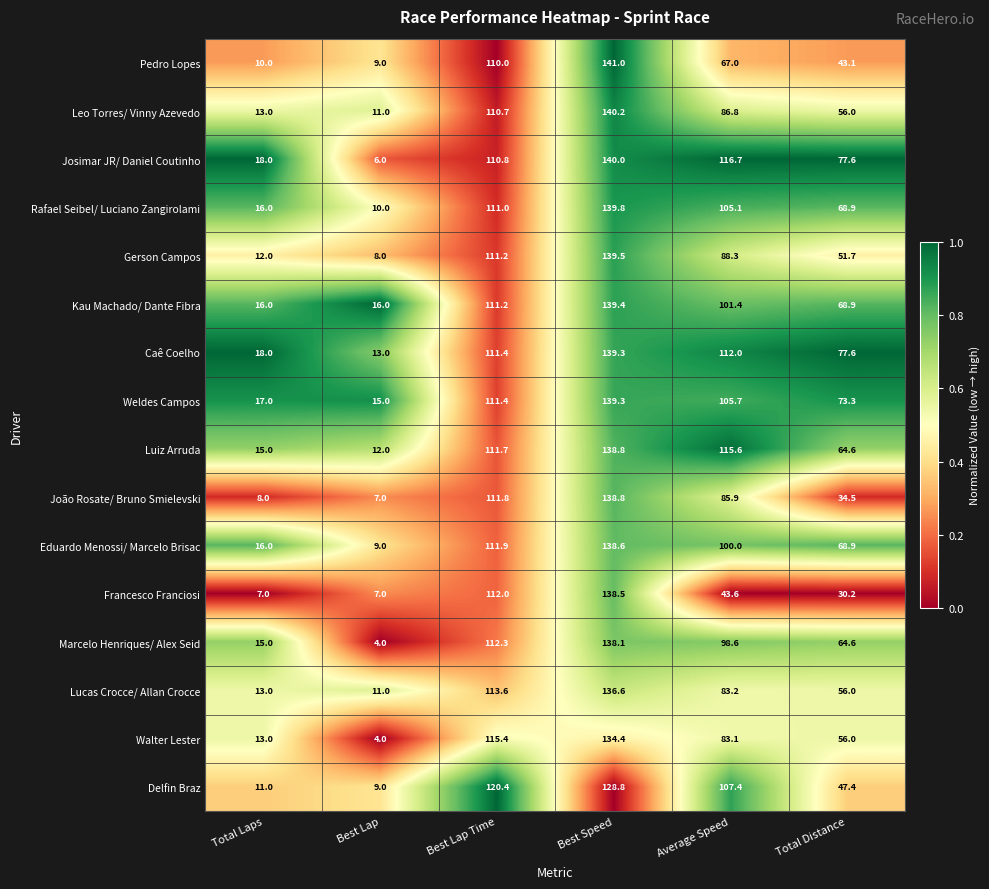

Read the Caê Coelho value at Total Distance.

77.6